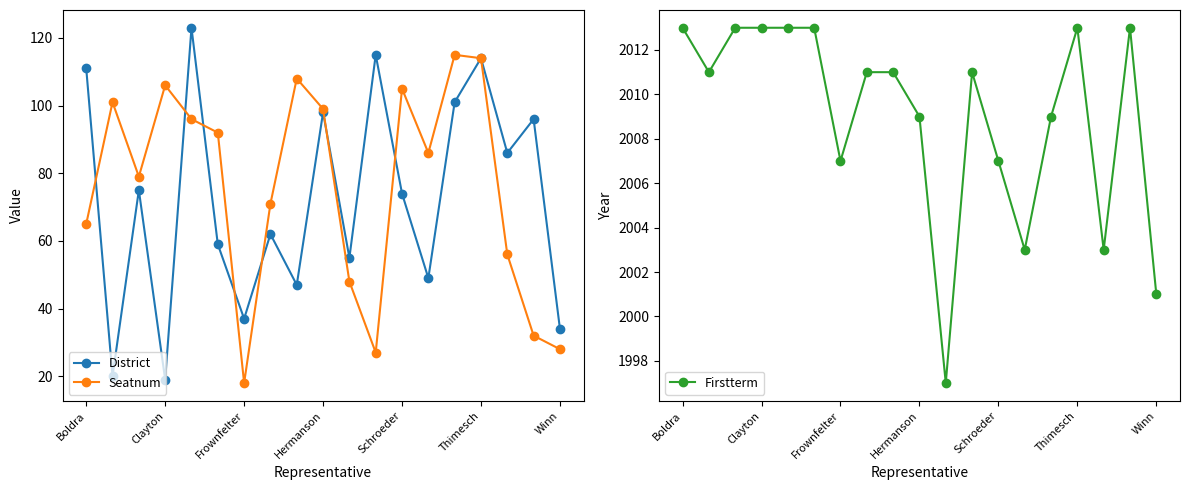

What is the difference between the maximum and minimum values in the Firstterm series?

16